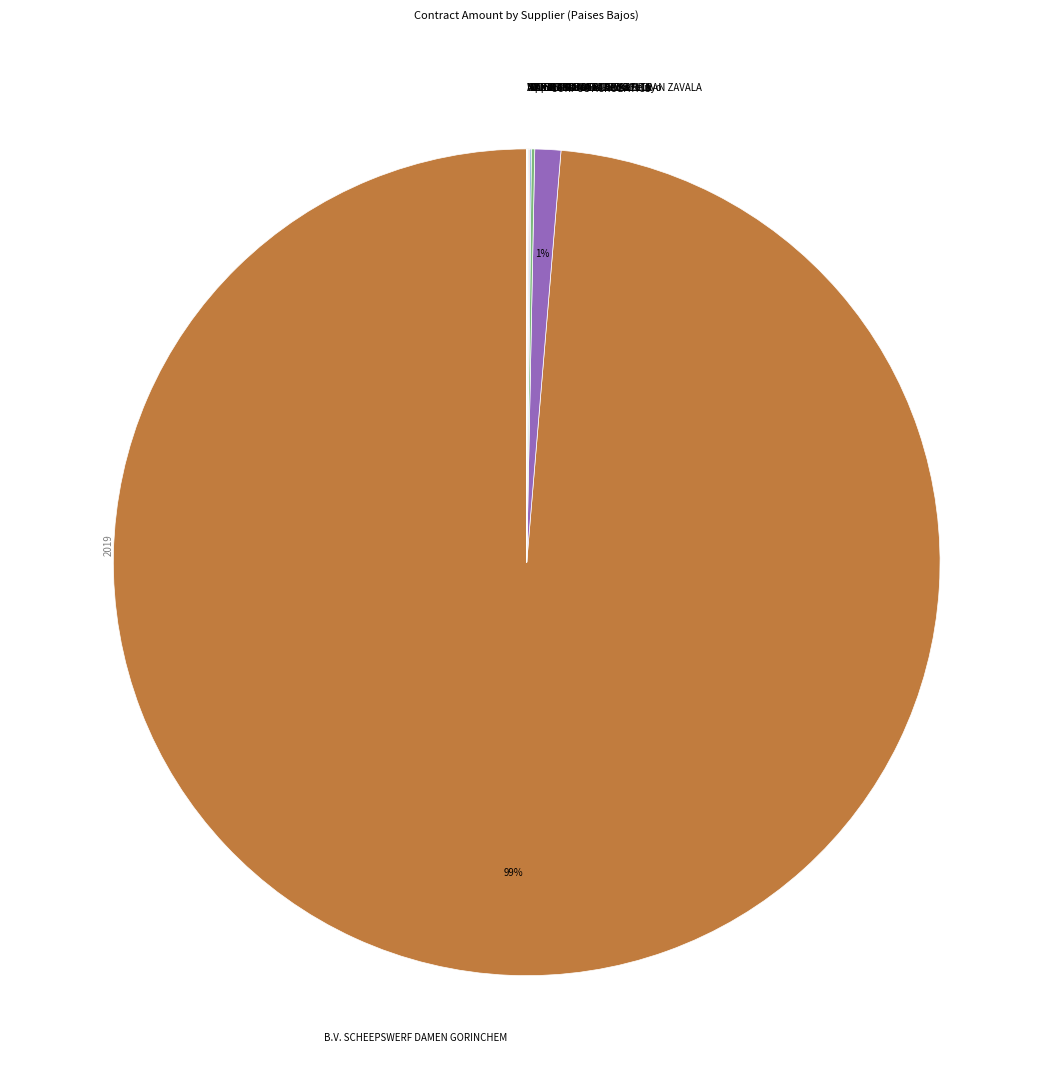

To the nearest percent, what is the average slice percentage?

10%